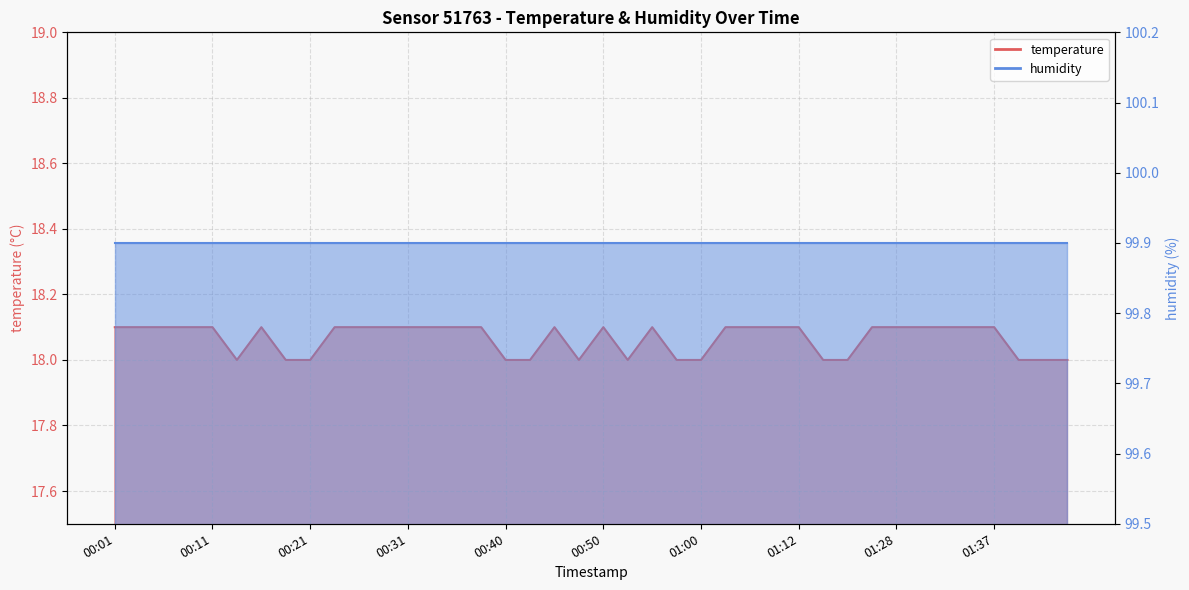

Where is the data nearest to the value 18?

00:14